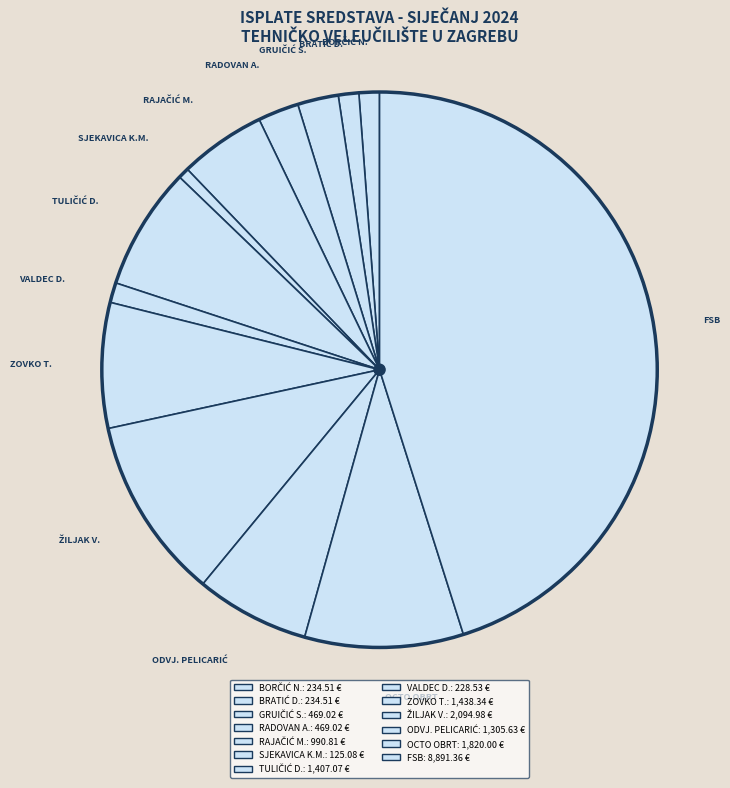

Does FSB account for over 50% of the chart?

No